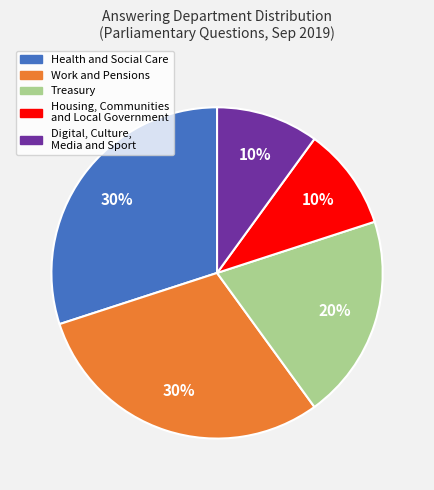

Is there any slice that represents more than half of the pie?

No